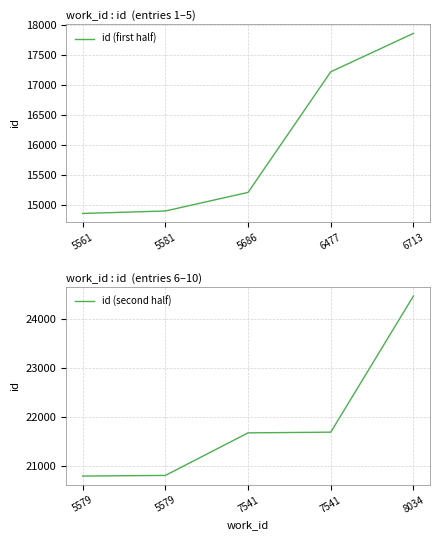

True or false: id (first half) has more than 0 points higher than both neighbors.

False